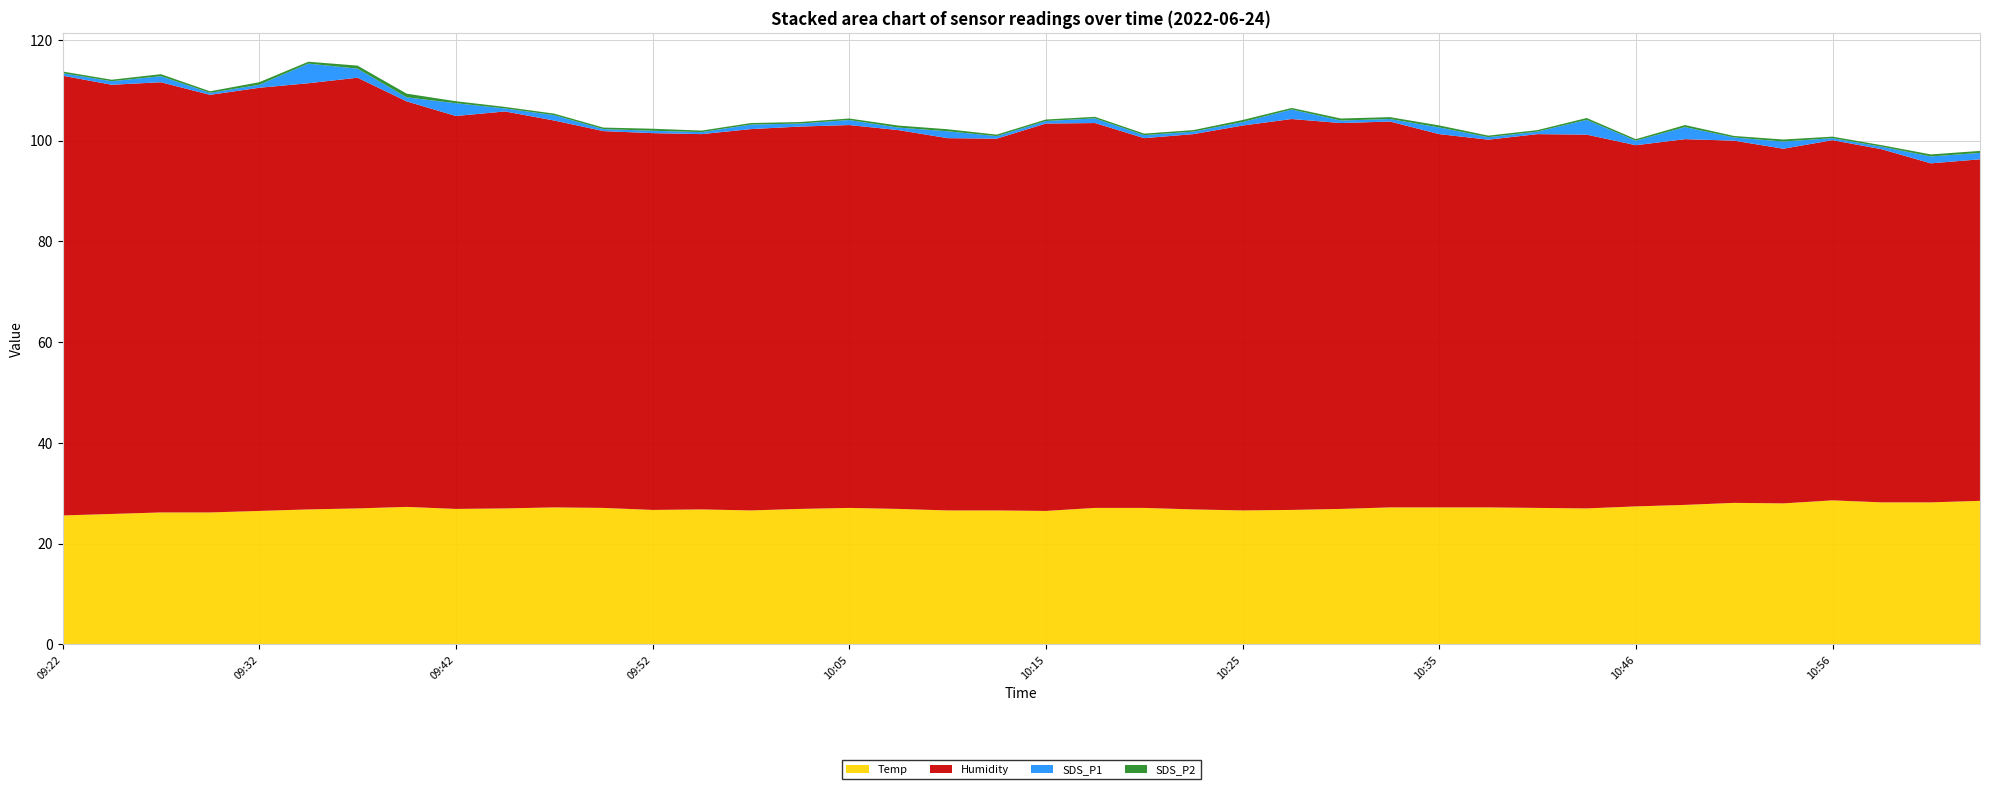

Reading left to right, transcribe all the data shown in this chart.

Temp: 25.6	25.9	26.2	26.2	26.5	26.8	27.0	27.3	26.9	27.0	27.2	27.1	26.7	26.8	26.6	26.9	27.1	26.9	26.6	26.6	26.5	27.1	27.1	26.8	26.6	26.7	26.9	27.2	27.2	27.2	27.1	27.0	27.4	27.7	28.1	28.0	28.6	28.2	28.2	28.5
Humidity: 87.3	85.2	85.4	82.9	84.0	84.6	85.5	80.5	78.0	78.8	76.8	74.8	74.8	74.5	75.7	75.9	76.0	75.2	73.9	73.8	76.9	76.4	73.4	74.5	76.4	77.6	76.6	76.6	74.1	73.0	74.2	74.2	71.7	72.6	71.9	70.4	71.5	70.1	67.3	67.8
SDS_P1: 0.5	0.7	1.2	0.4	0.6	3.9	1.8	0.8	2.5	0.6	1.1	0.4	0.5	0.4	0.9	0.6	1.0	0.5	1.4	0.5	0.5	0.9	0.6	0.5	0.7	1.9	0.5	0.5	1.3	0.5	0.5	2.9	0.9	2.4	0.6	1.4	0.4	0.5	1.4	1.3
SDS_P2: 0.3	0.3	0.4	0.3	0.5	0.4	0.6	0.7	0.4	0.3	0.3	0.3	0.4	0.3	0.3	0.3	0.3	0.4	0.4	0.3	0.3	0.3	0.3	0.3	0.4	0.3	0.4	0.4	0.4	0.3	0.3	0.4	0.3	0.4	0.3	0.4	0.3	0.3	0.4	0.4